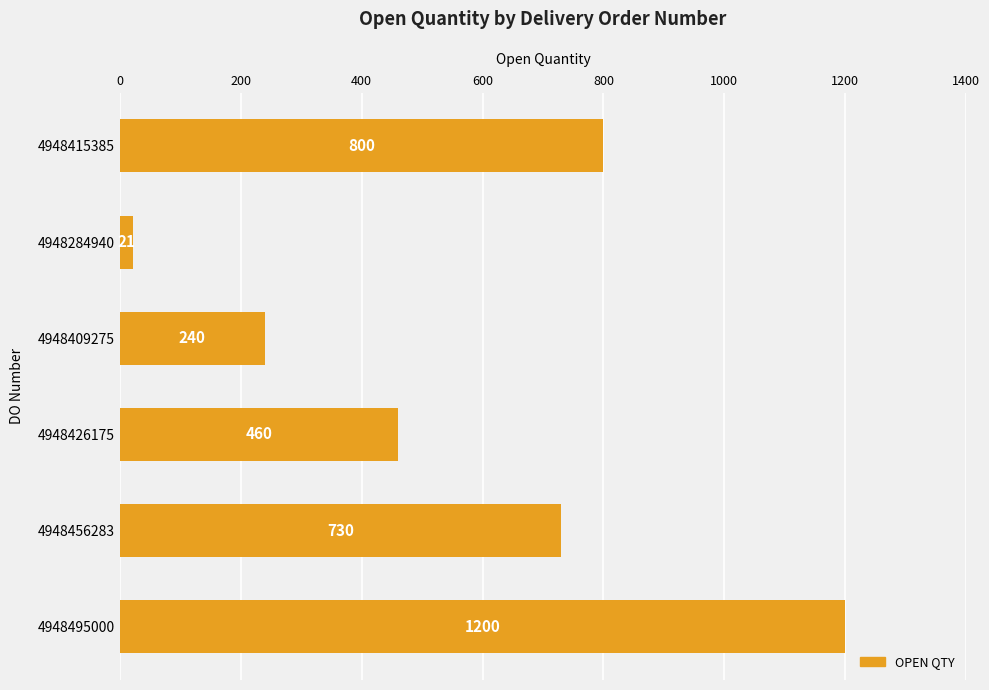

List the labels in order of value, smallest first.

4948284940, 4948409275, 4948426175, 4948456283, 4948415385, 4948495000